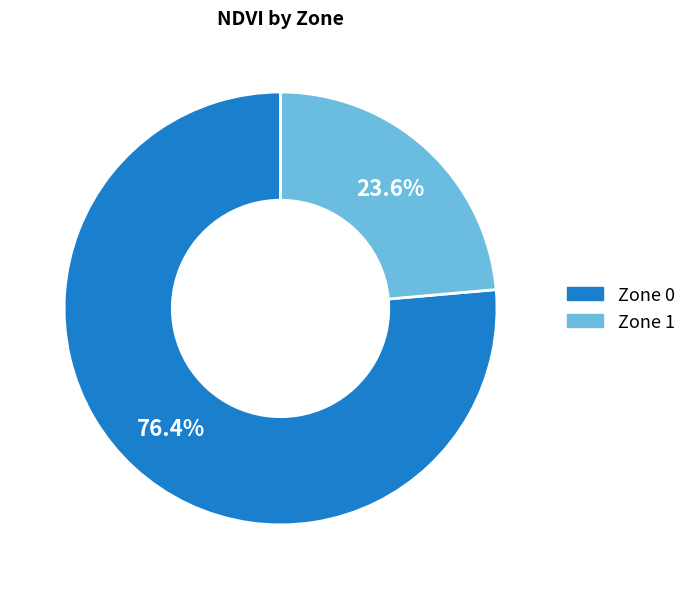

Approximately how many times larger is the value at Zone 0 compared to Zone 1?

3.2